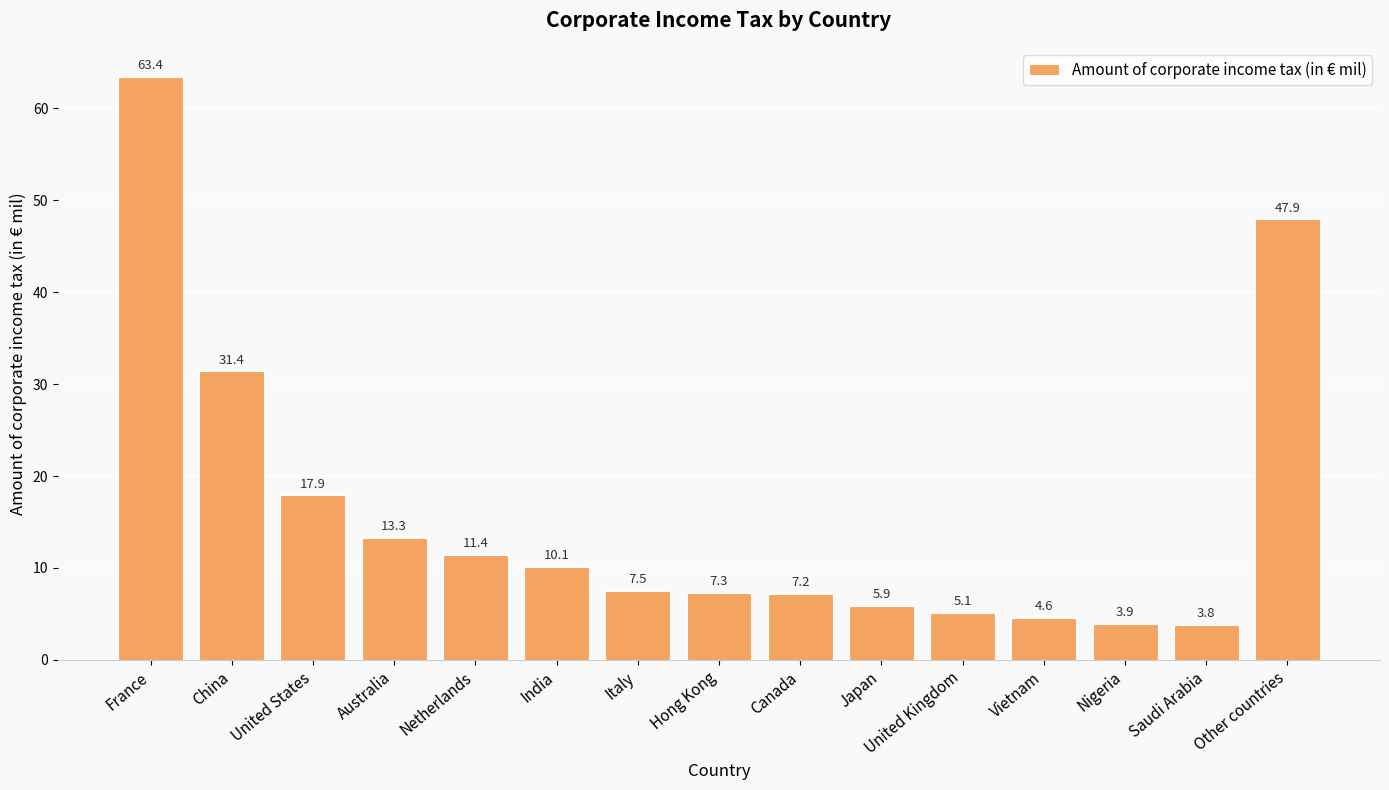

What is the label of the 5th bar from the right?

United Kingdom